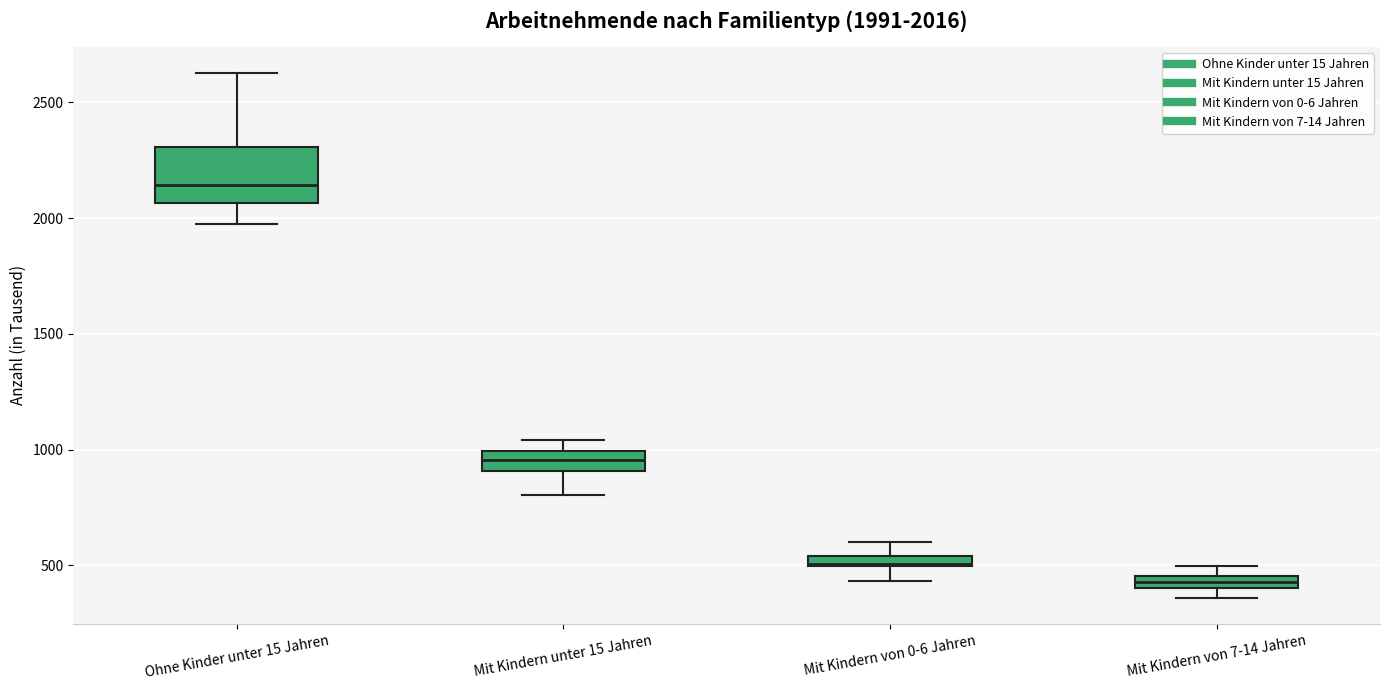

Comparing the boxes themselves (not the whiskers), which one is the tallest?

Ohne Kinder unter 15 Jahren